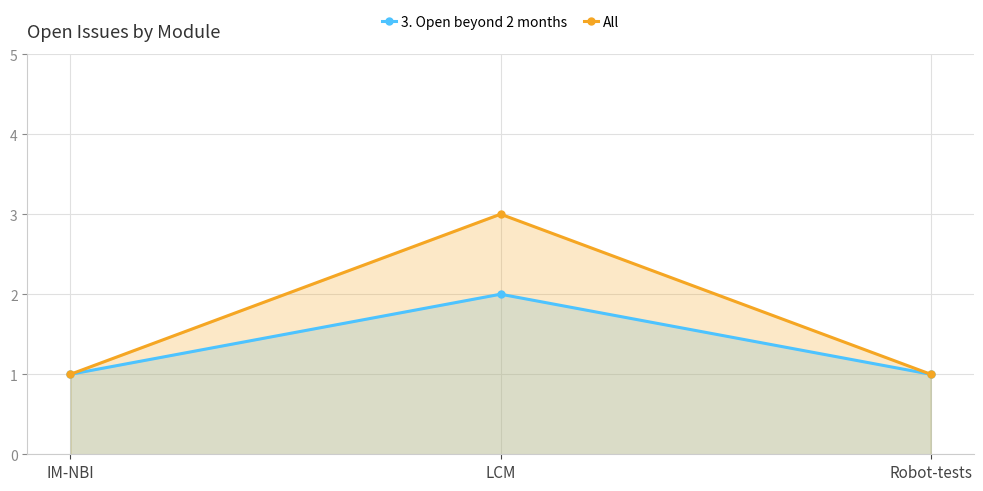

At which category is the sum across all series the highest?

LCM